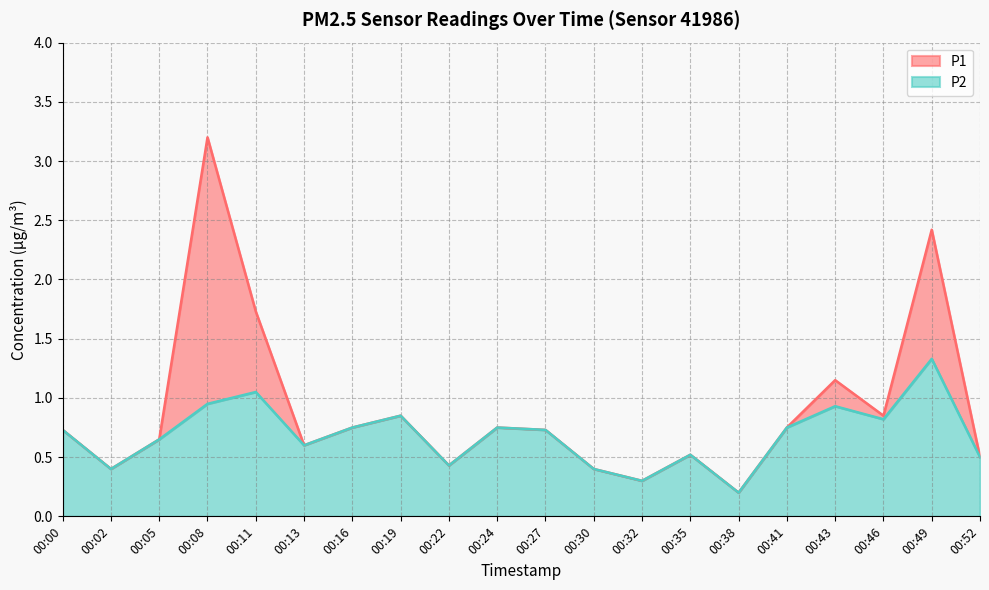

Read the P2 value at 00:27.

0.7